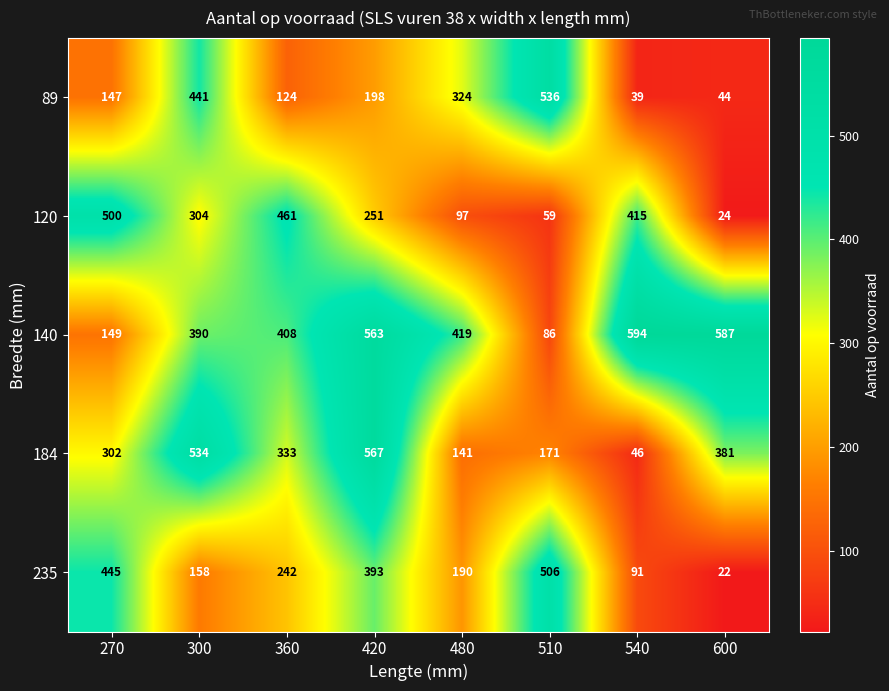

How many data points in 140 are less than 419?

4